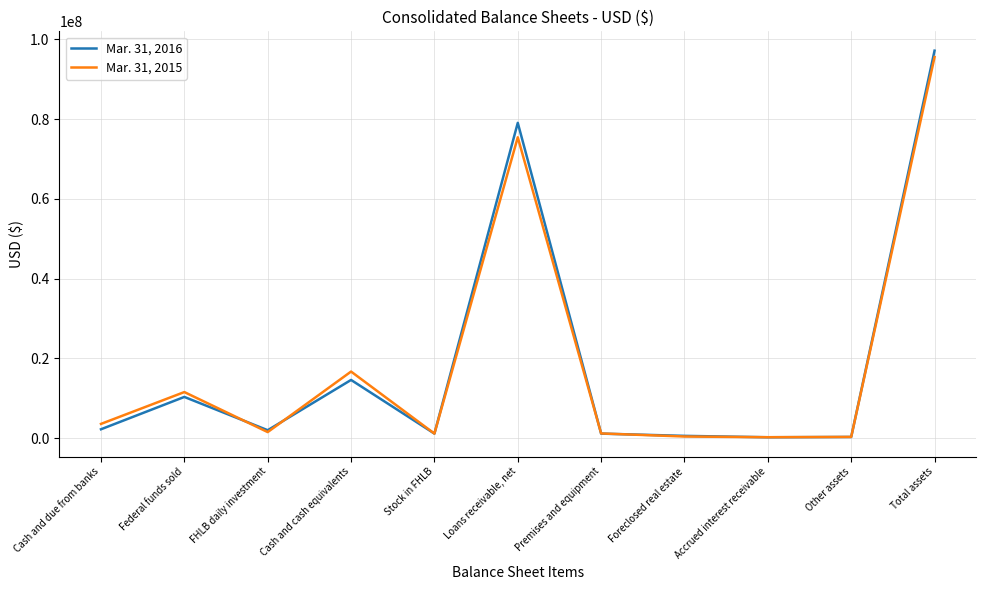

Between Cash and due from banks and Federal funds sold, which series saw the biggest shift?

Mar. 31, 2016